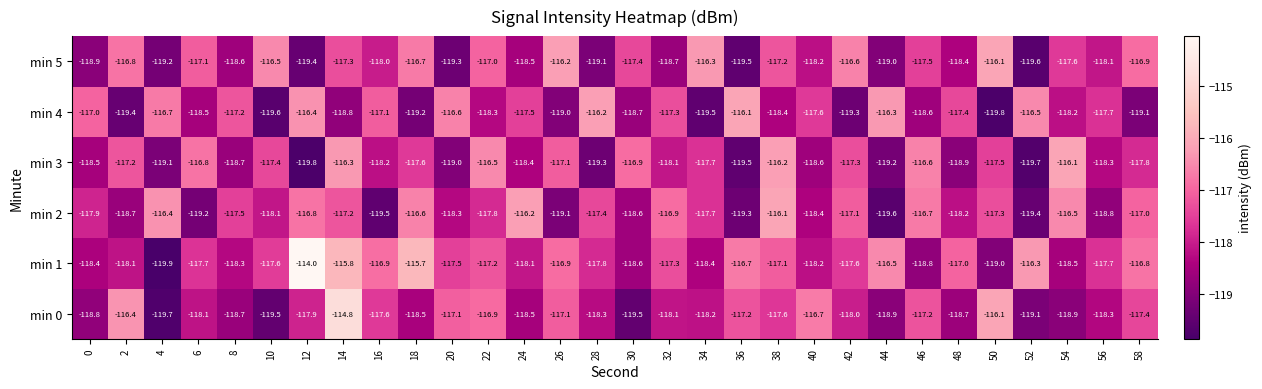

At how many categories does at least one series exceed -116?

3